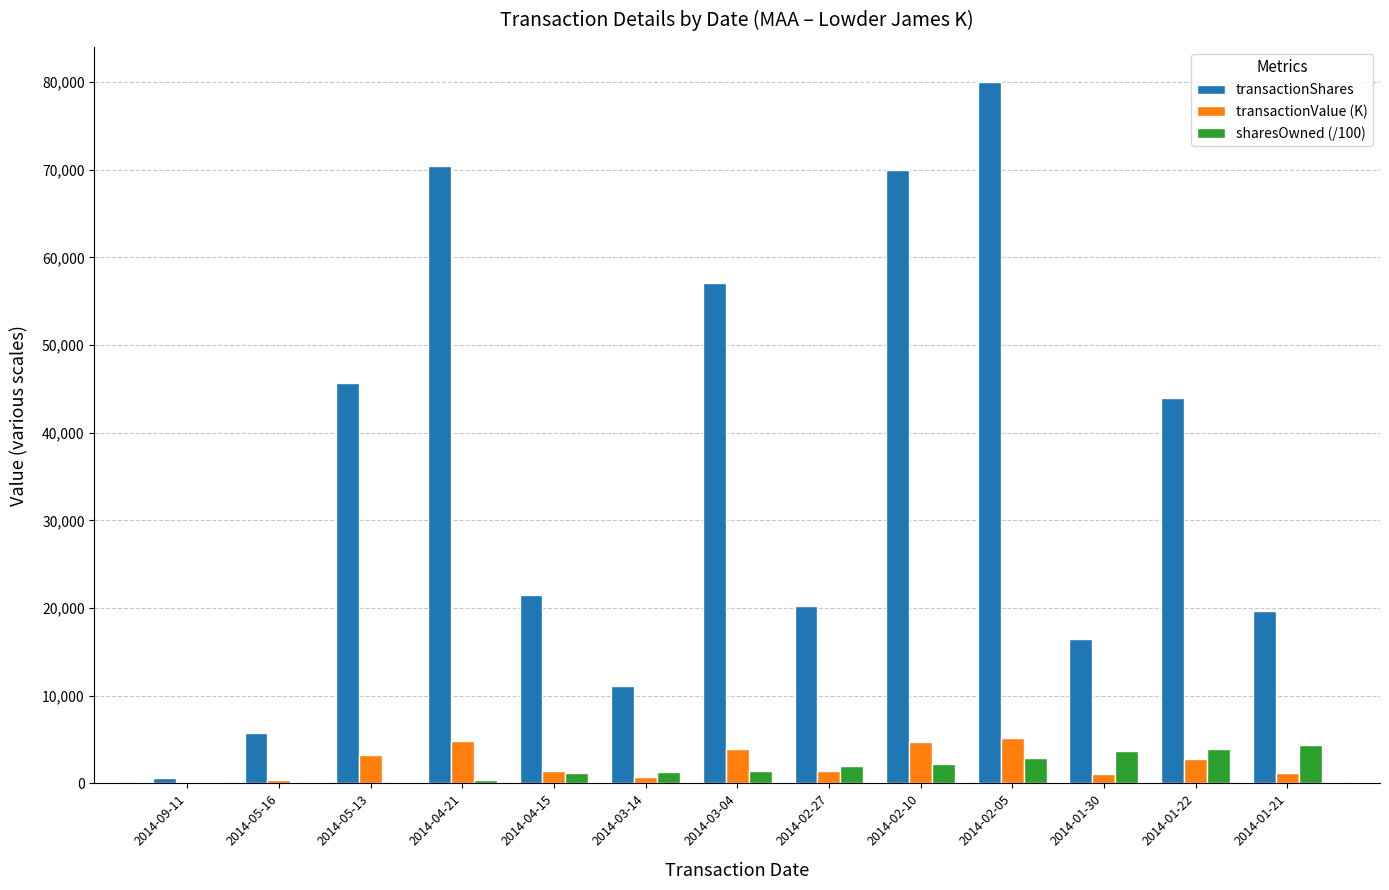

What is the sum of all transactionShares values?

462220.0